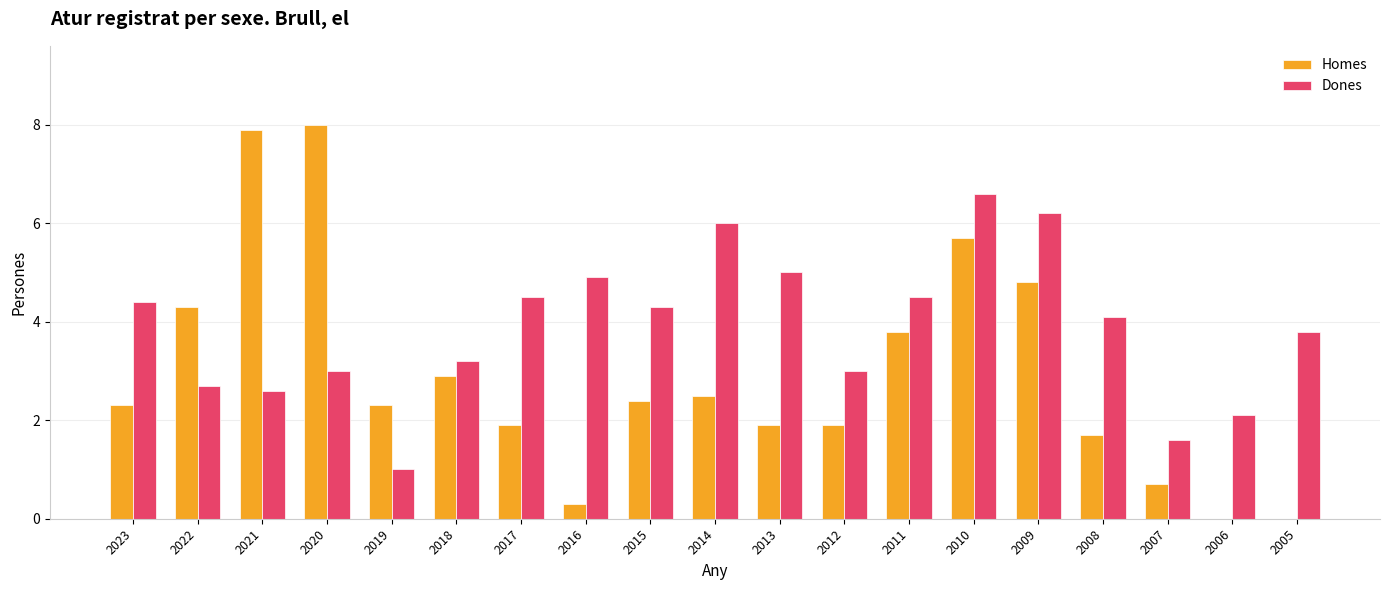

Which category has the highest value in the Dones series?

2010